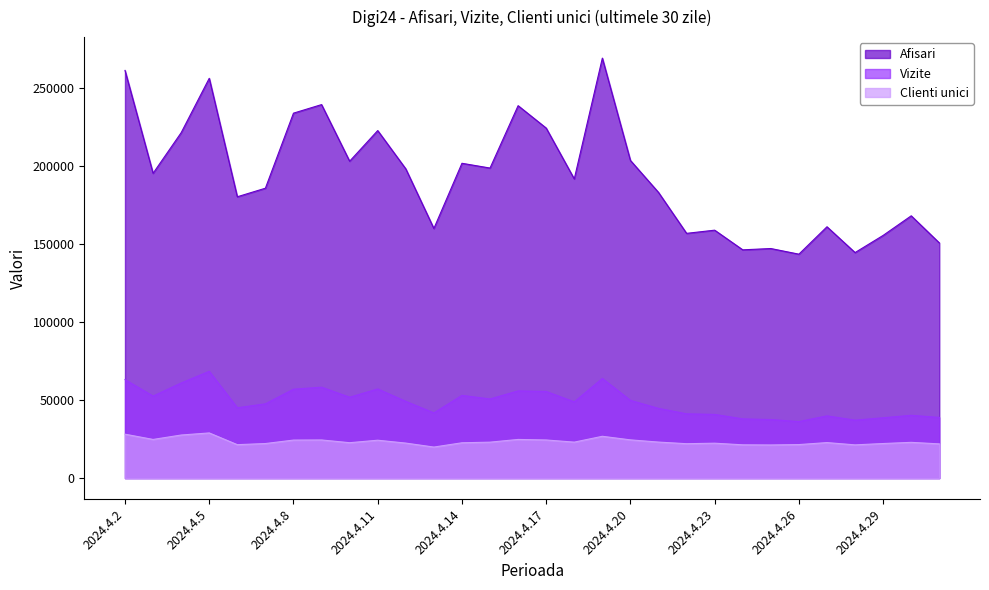

Rank the series at 2024.4.20 from highest to lowest value.

Afisari, Vizite, Clienti unici